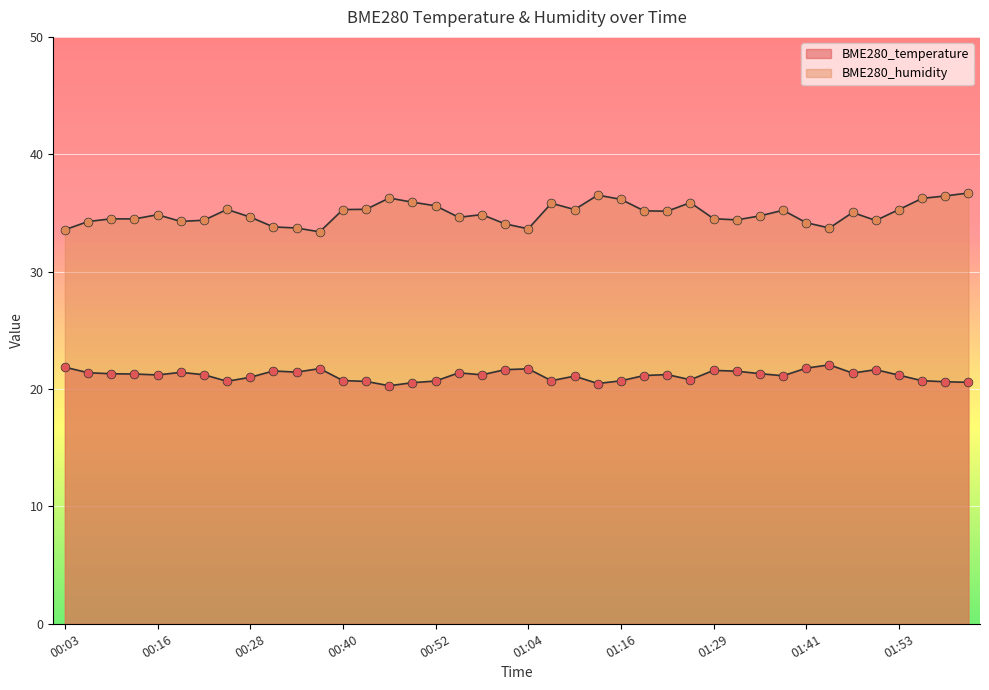

Which series has the widest spread of Y values?

BME280_humidity